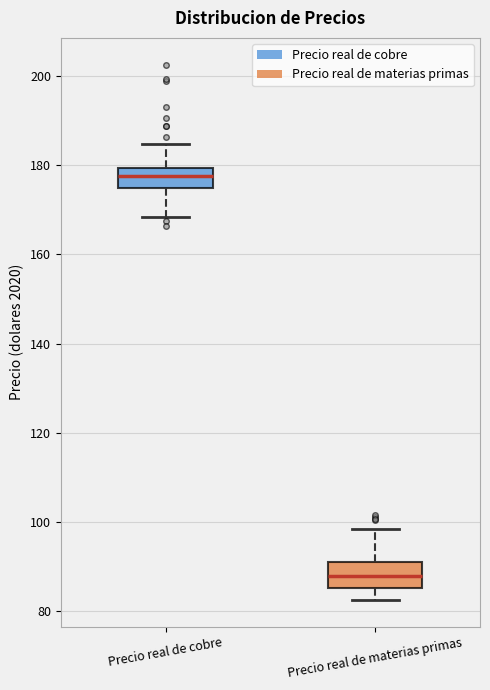

Which box has the highest median line?

Precio real de cobre